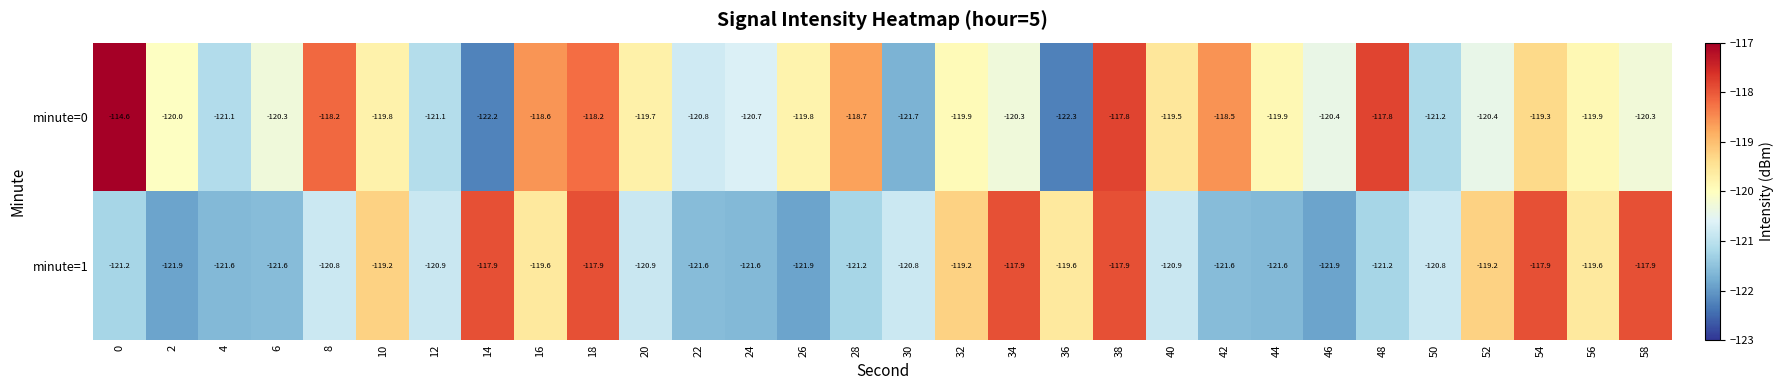

How many values in the minute=1 series exceed -120?

12